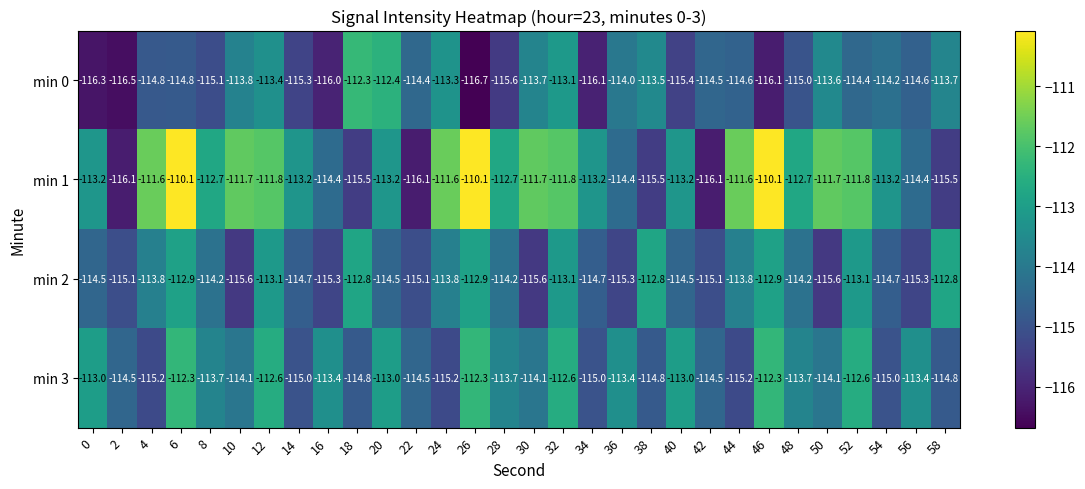

The min 0 series shows -30.4 at 42. True or false?

False